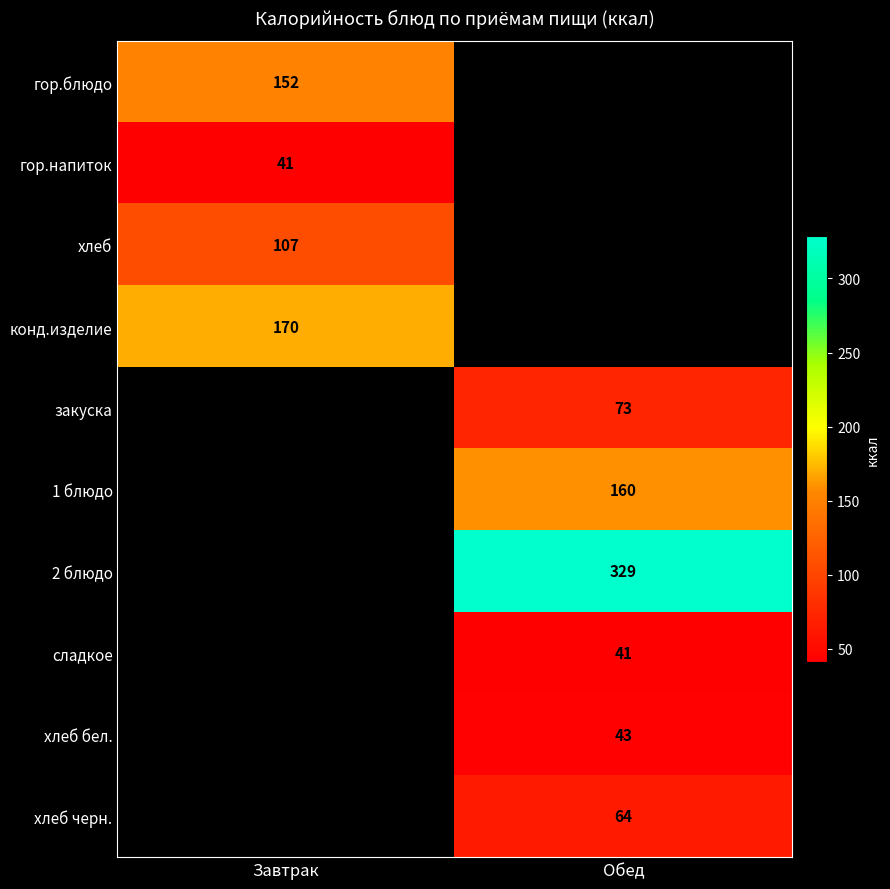

True or false: хлеб черн. has a value of 86 at Обед.

False